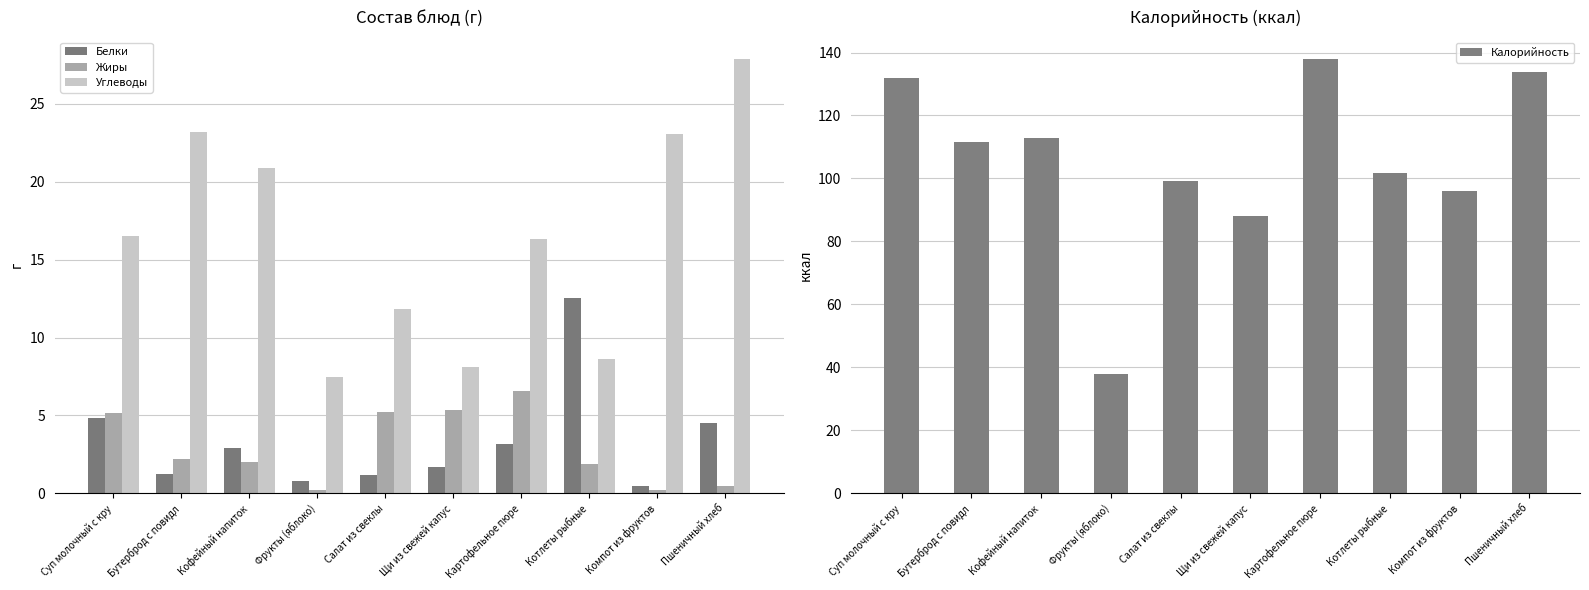

At which label does Жиры reach its minimum?

Фрукты (яблоко)